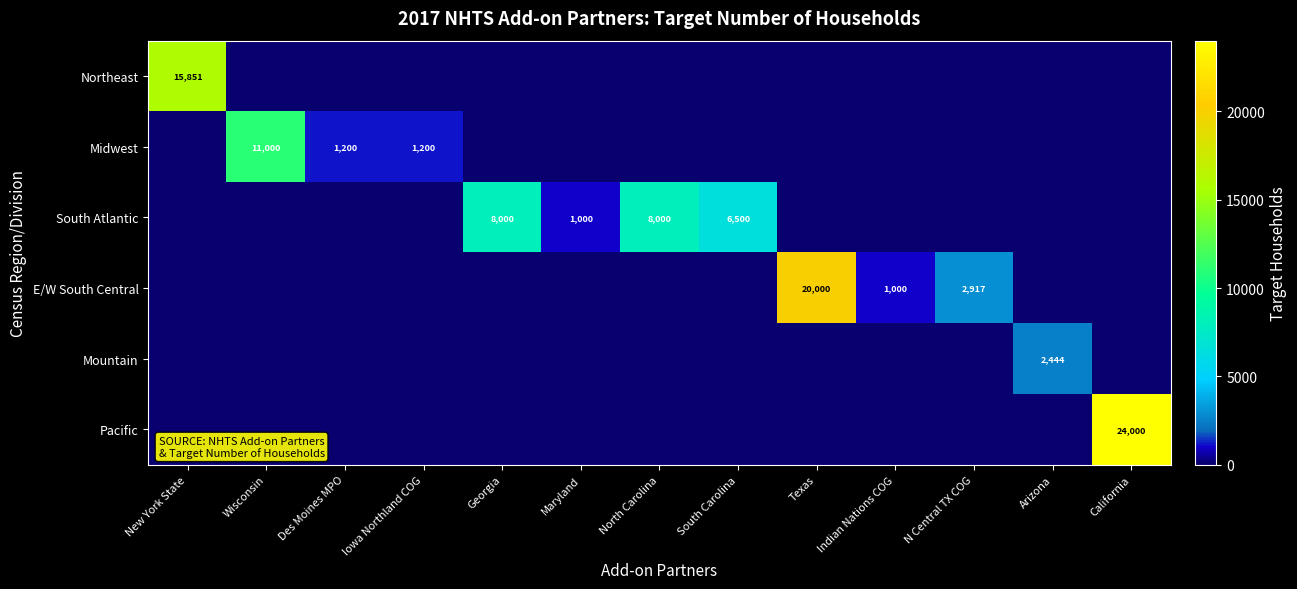

Count the number of categories in the chart.

13